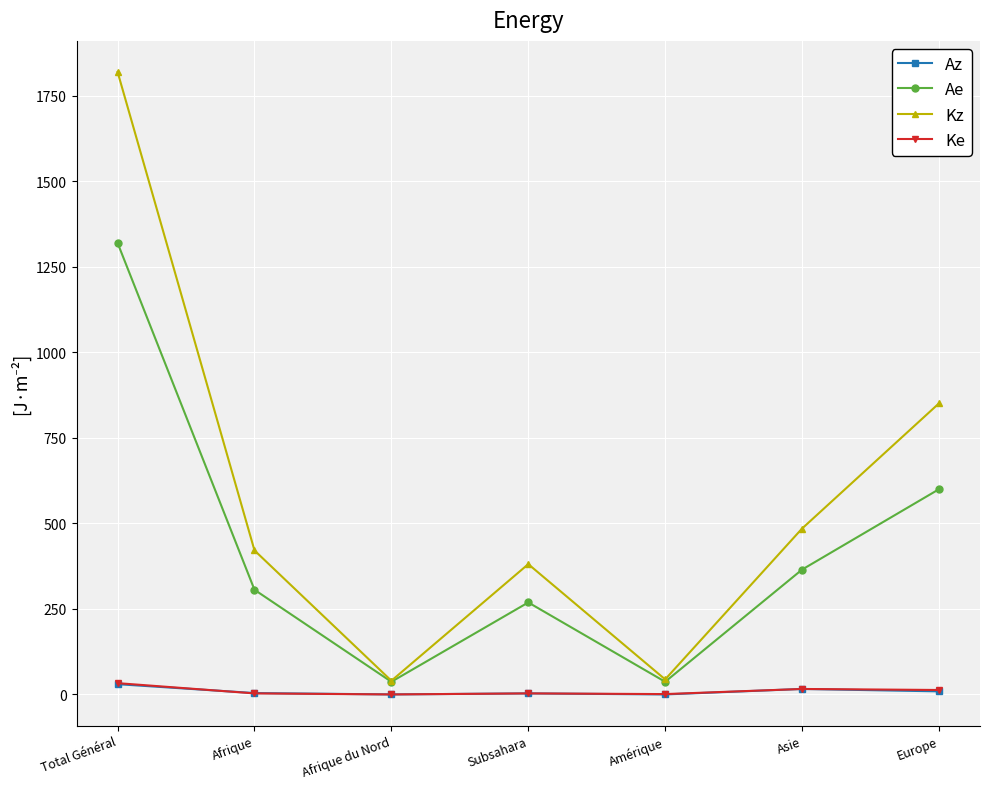

True or false: Ke has more than 0 points higher than both neighbors.

True